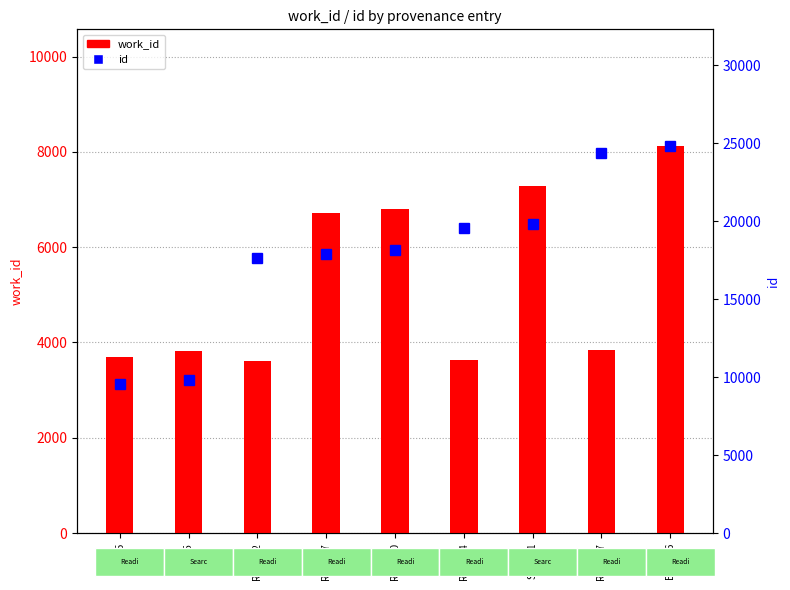

What is the difference between the second highest and second lowest values in the work_id series?

3661